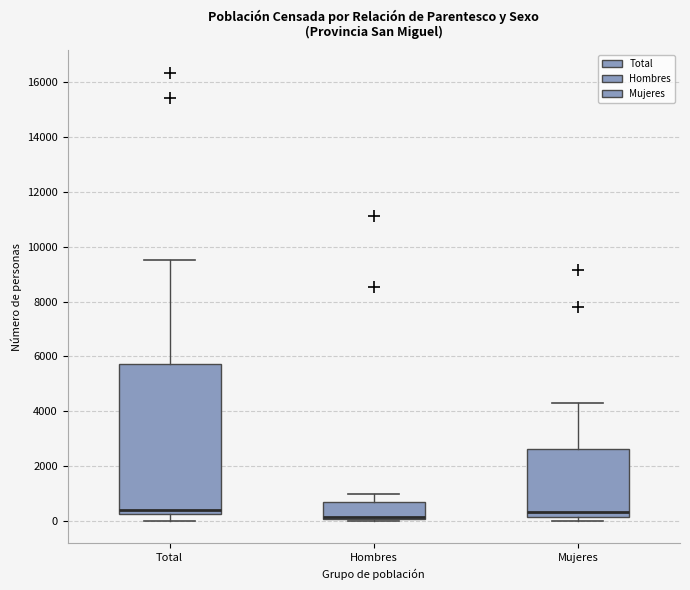

Reading left to right, transcribe this box plot: for each box, give where its median line is, the range the box spans, and where its two whiskers end, as read against the y-axis. The values are not printed on the chart, so give them approximately, as read against the axis.

Total: median 400, box 200 to 5800, whiskers 0 to 9400
Hombres: median 200, box 0 to 600, whiskers 0 (just below the box's lower edge) to 1000
Mujeres: median 400, box 200 to 2600, whiskers 0 to 4400